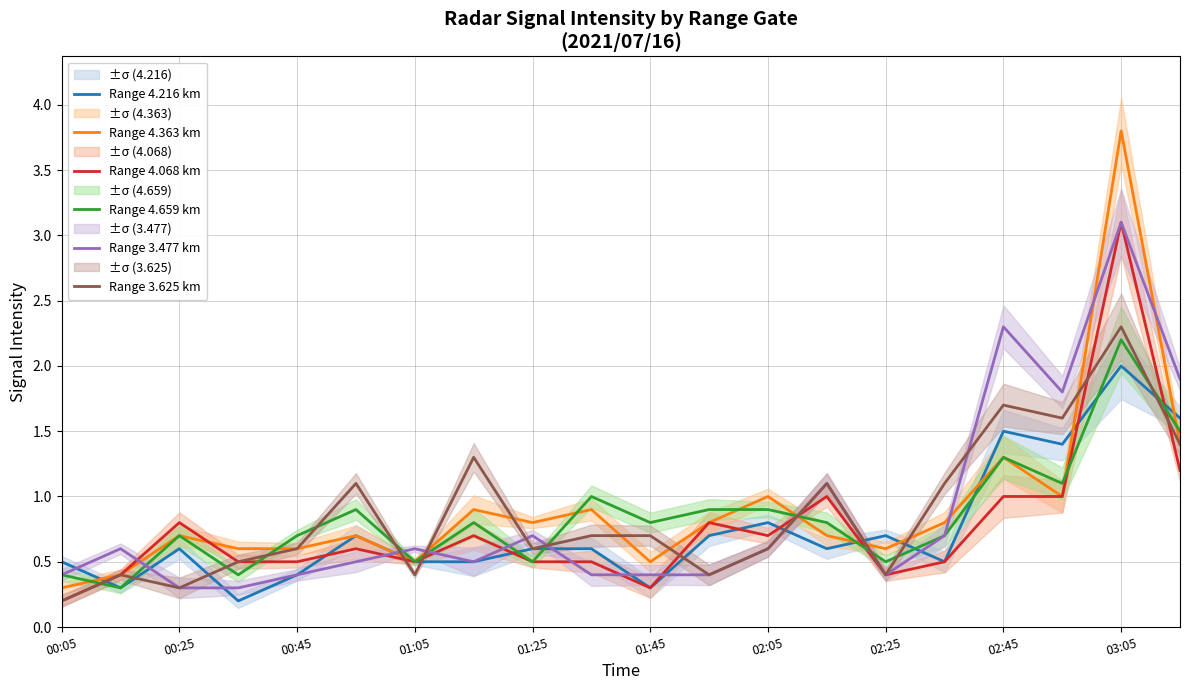

Is the value of Range 4.659 km at 01:25 greater than the value of Range 3.477 km at 00:05?

Yes